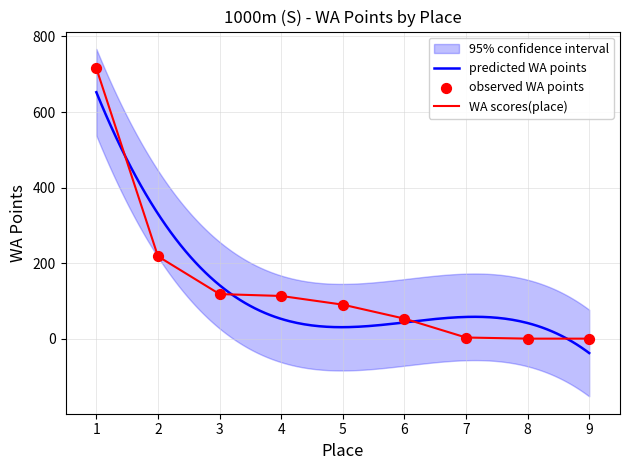

Which has a higher value, 5 or 2?

2